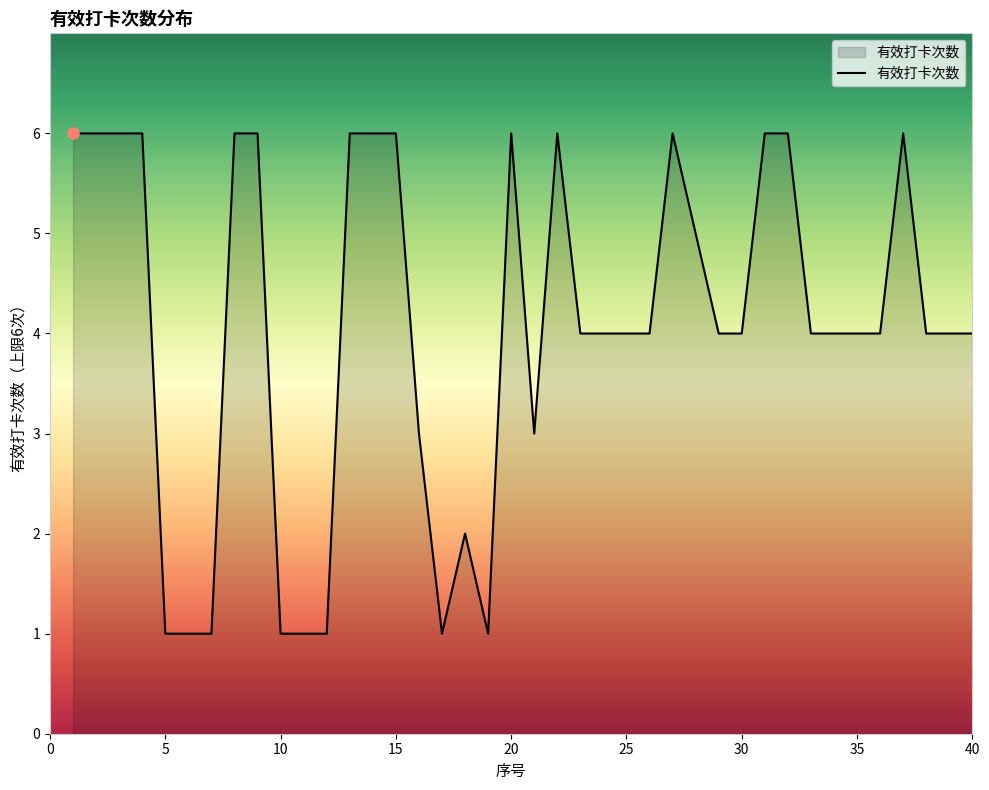

What is the maximum value shown in the chart?

6